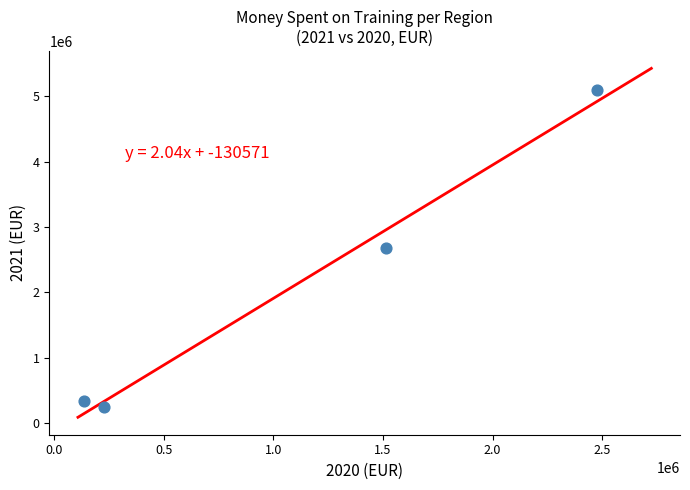

What is the average Y value?

2088181